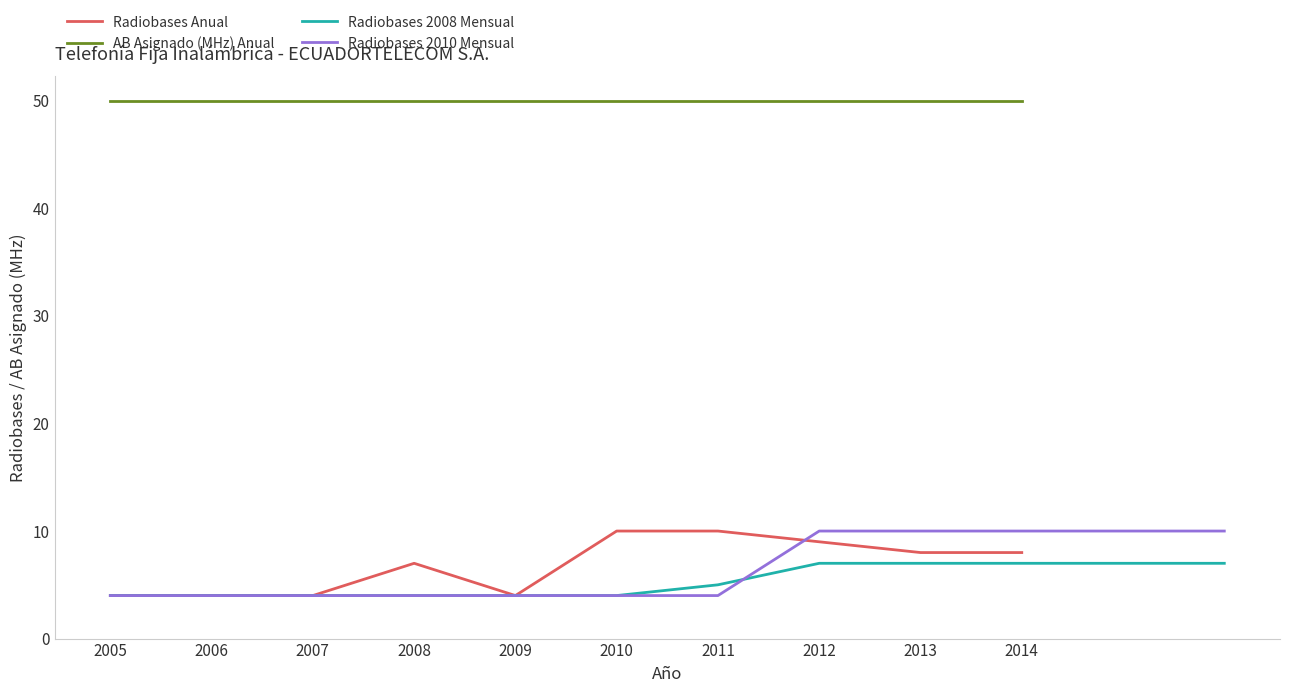

At which category does the data reach its first local peak?

2008